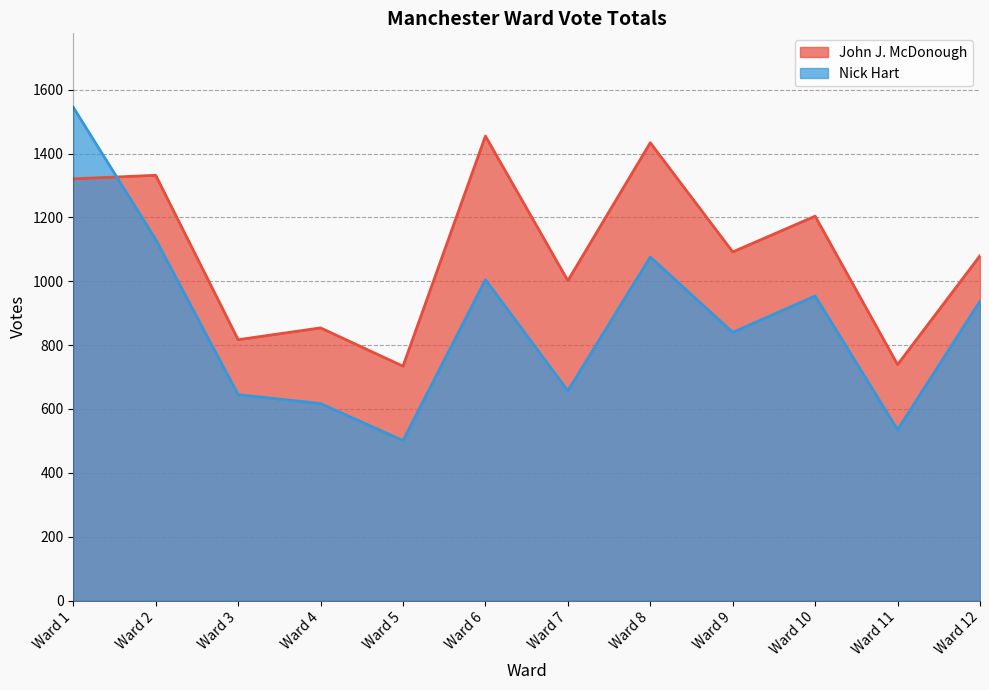

Which series changed the most between Ward 2 and Ward 9?

Nick Hart